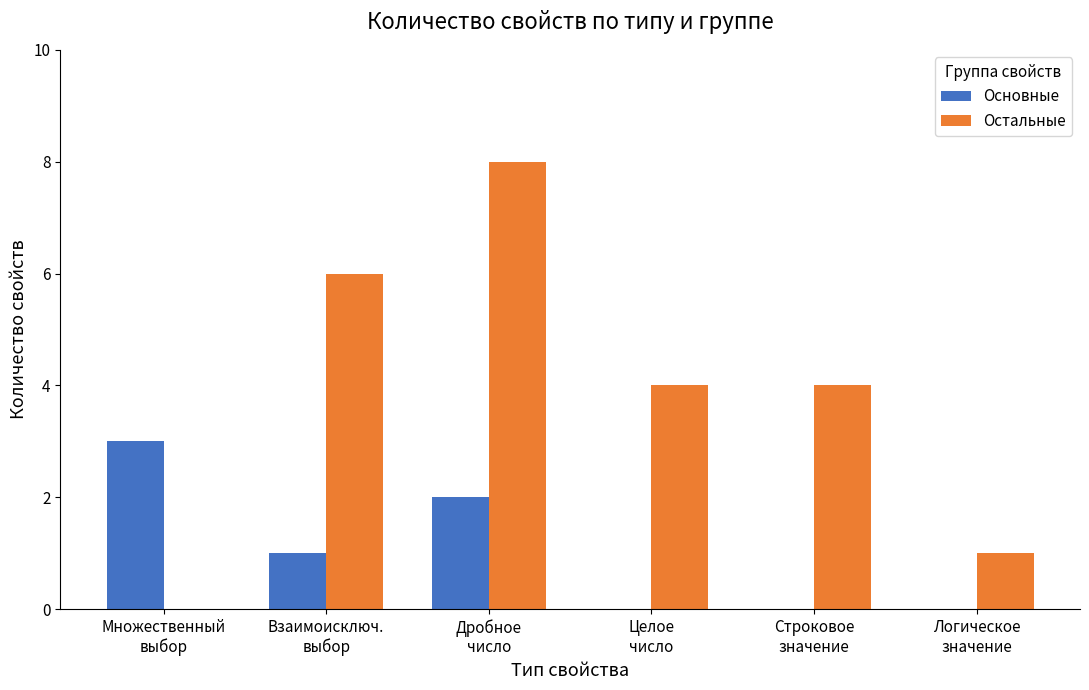

Count the Остальные values in the range 1 to 6.

4